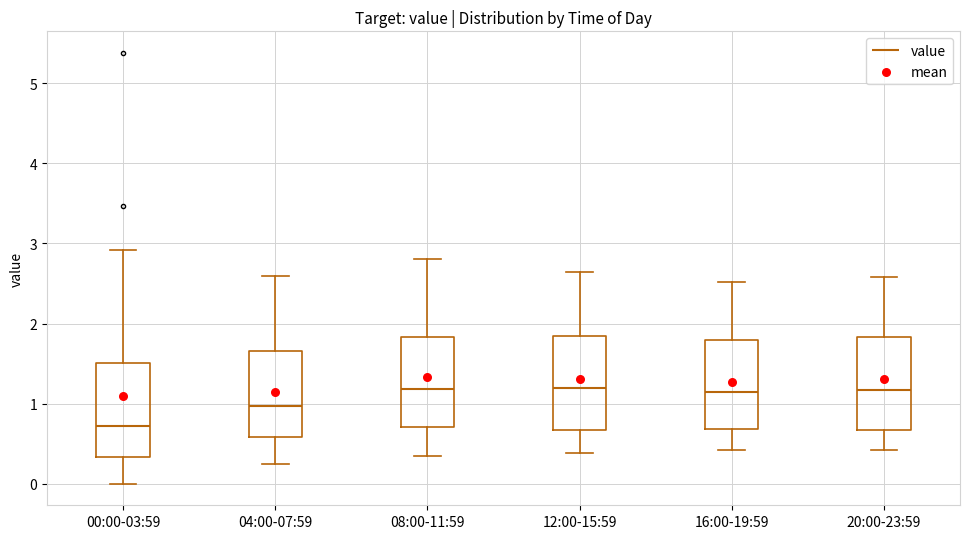

Reading left to right, read every box against the y-axis: the position of its median line, the range the box covers, and the ends of its whiskers. The values are not printed on the chart, so give them approximately, as read against the axis.

00:00-03:59: median 0.7, box 0.3 to 1.5, whiskers 0.0 to 2.9
04:00-07:59: median 1.0, box 0.6 to 1.7, whiskers 0.3 to 2.6
08:00-11:59: median 1.2, box 0.7 to 1.8, whiskers 0.4 to 2.8
12:00-15:59: median 1.2, box 0.7 to 1.8, whiskers 0.4 to 2.7
16:00-19:59: median 1.2, box 0.7 to 1.8, whiskers 0.4 to 2.5
20:00-23:59: median 1.2, box 0.7 to 1.8, whiskers 0.4 to 2.6